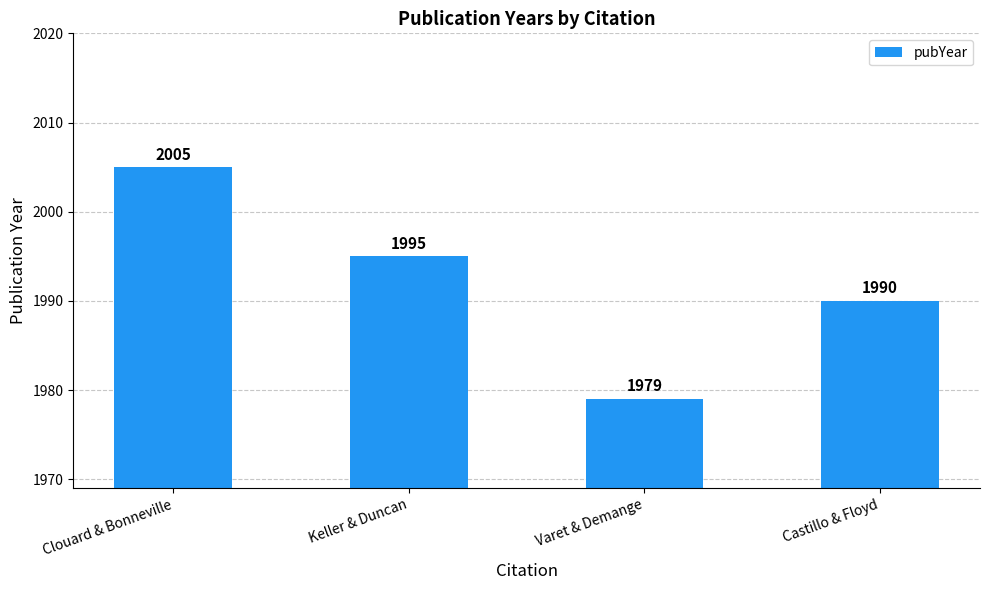

Where does the data first go above 1995?

Clouard & Bonneville